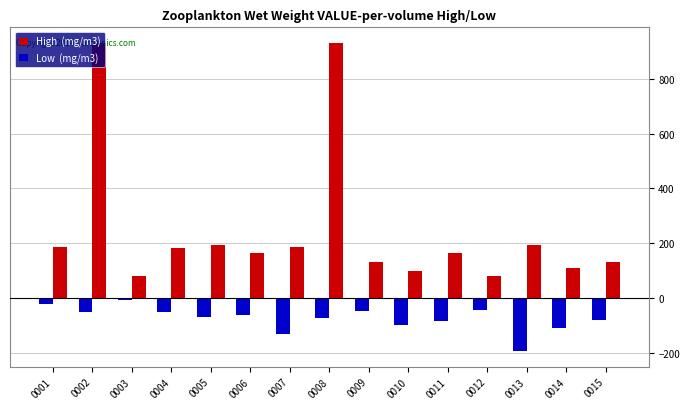

Are the bars grouped side by side (vs. stacked)?

Yes